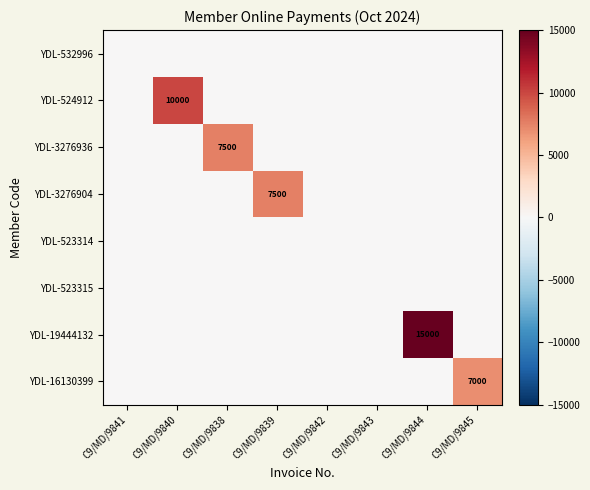

The value of YDL-3276904 at C9/MD/9839 is 7500. True or false?

True